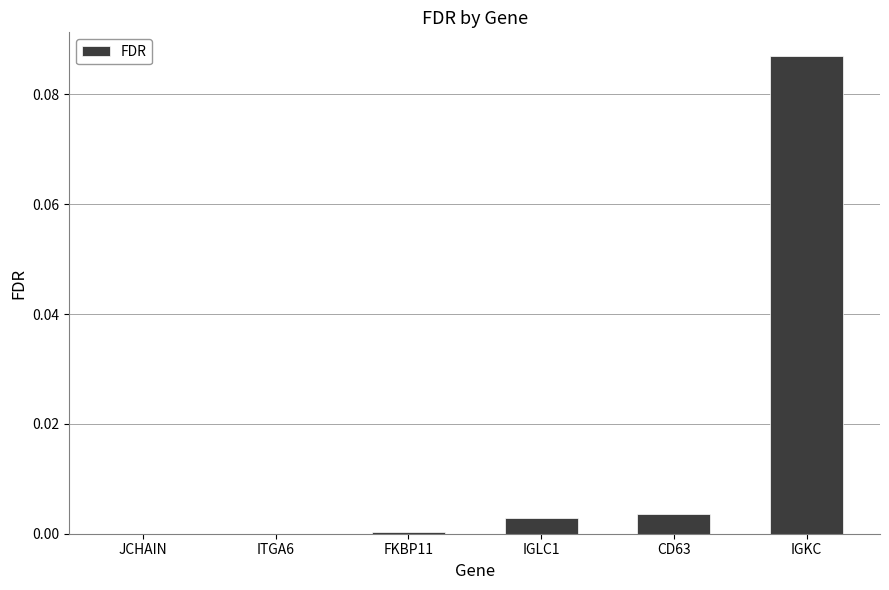

The chart shows a value of 0.0 at JCHAIN. True or false?

True